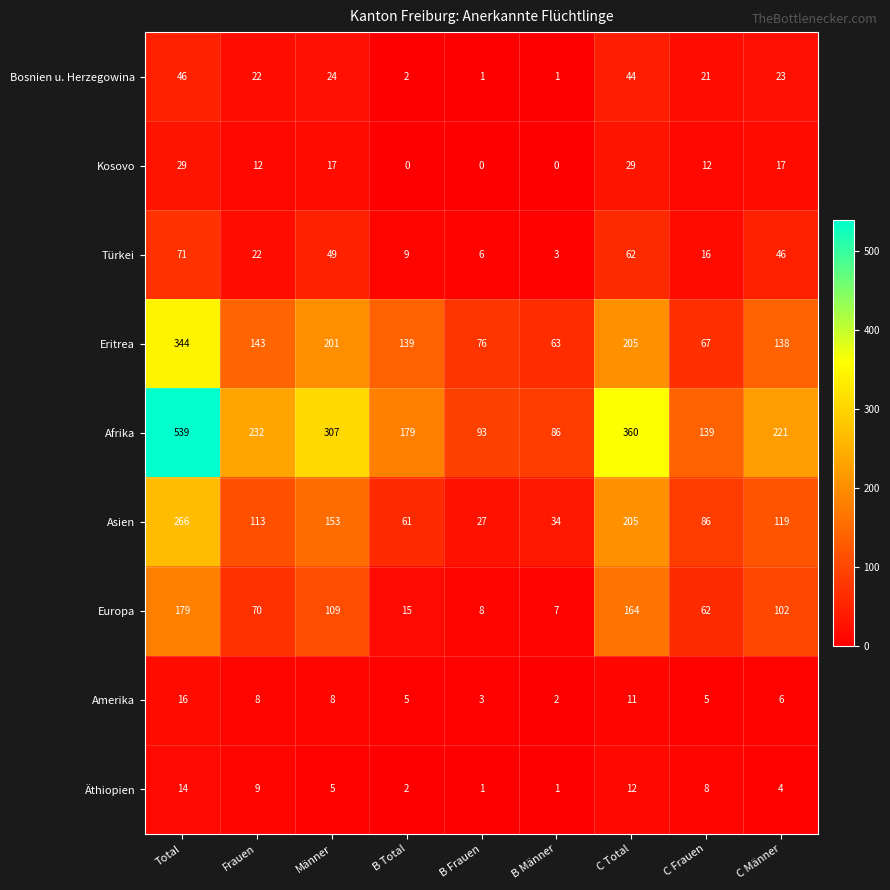

At which category is the sum across all series the highest?

Total